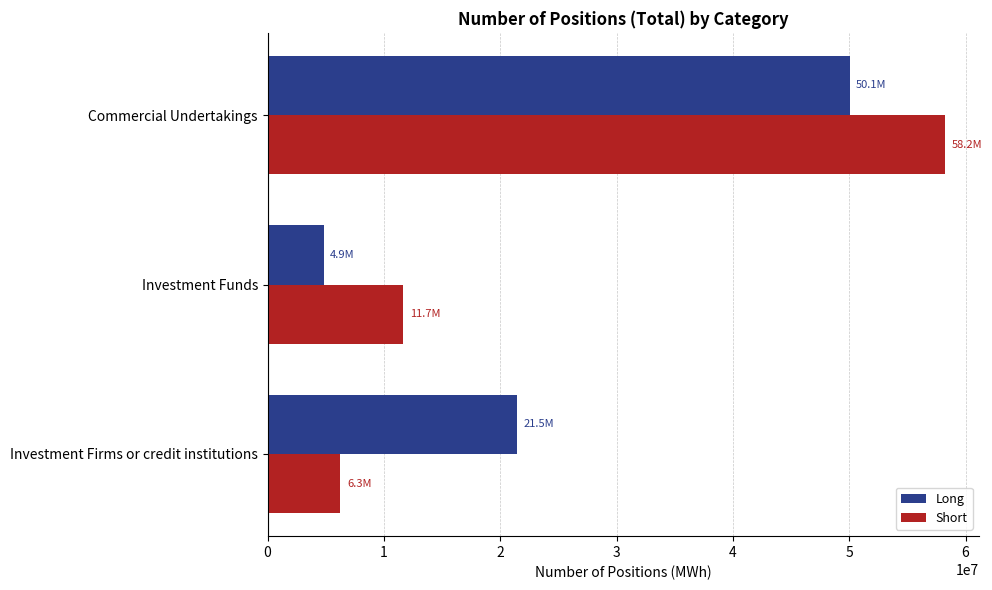

Read the Long value at Commercial Undertakings, to the nearest 100.

50078700